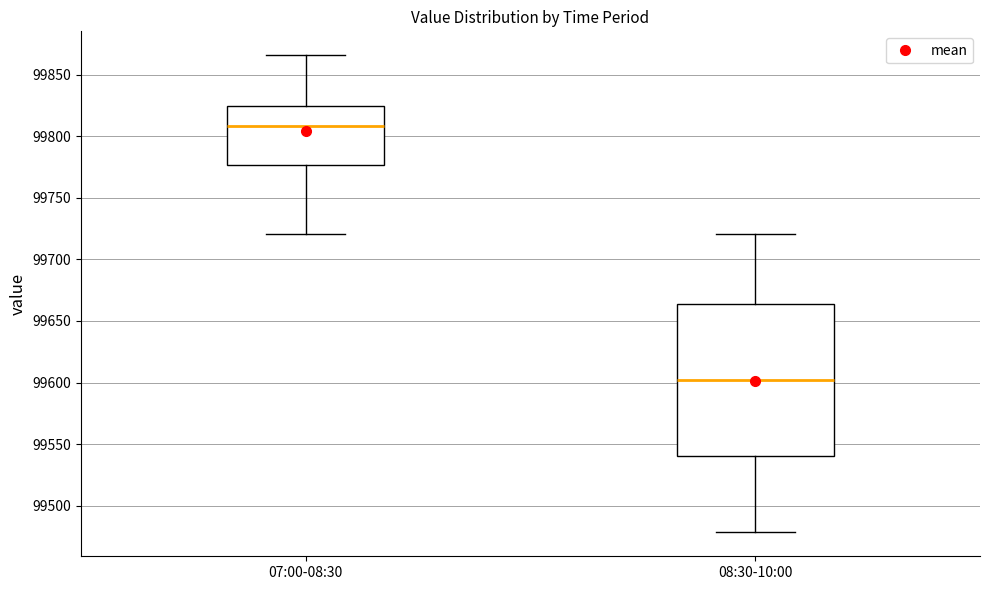

Reading left to right, read every box against the y-axis: the position of its median line, the range the box covers, and the ends of its whiskers. The values are not printed on the chart, so give them approximately, as read against the axis.

07:00-08:30: median 99810, box 99775 to 99825, whiskers 99720 to 99865
08:30-10:00: median 99600, box 99540 to 99665, whiskers 99480 to 99720